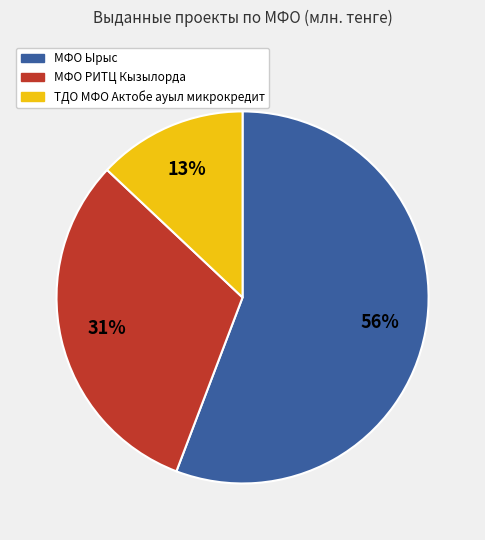

Is there a majority slice in this chart?

Yes